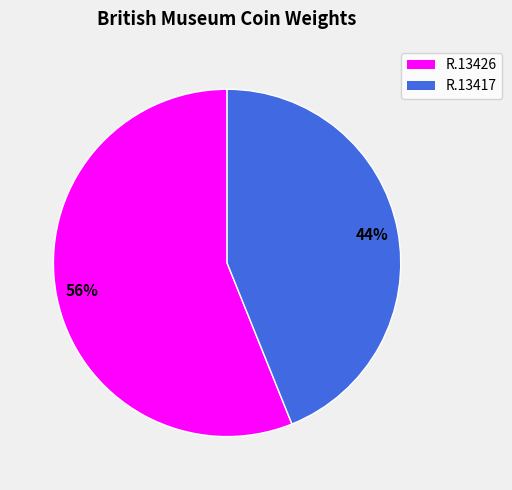

Is the sum of R.13417 and R.13426 greater than half?

Yes